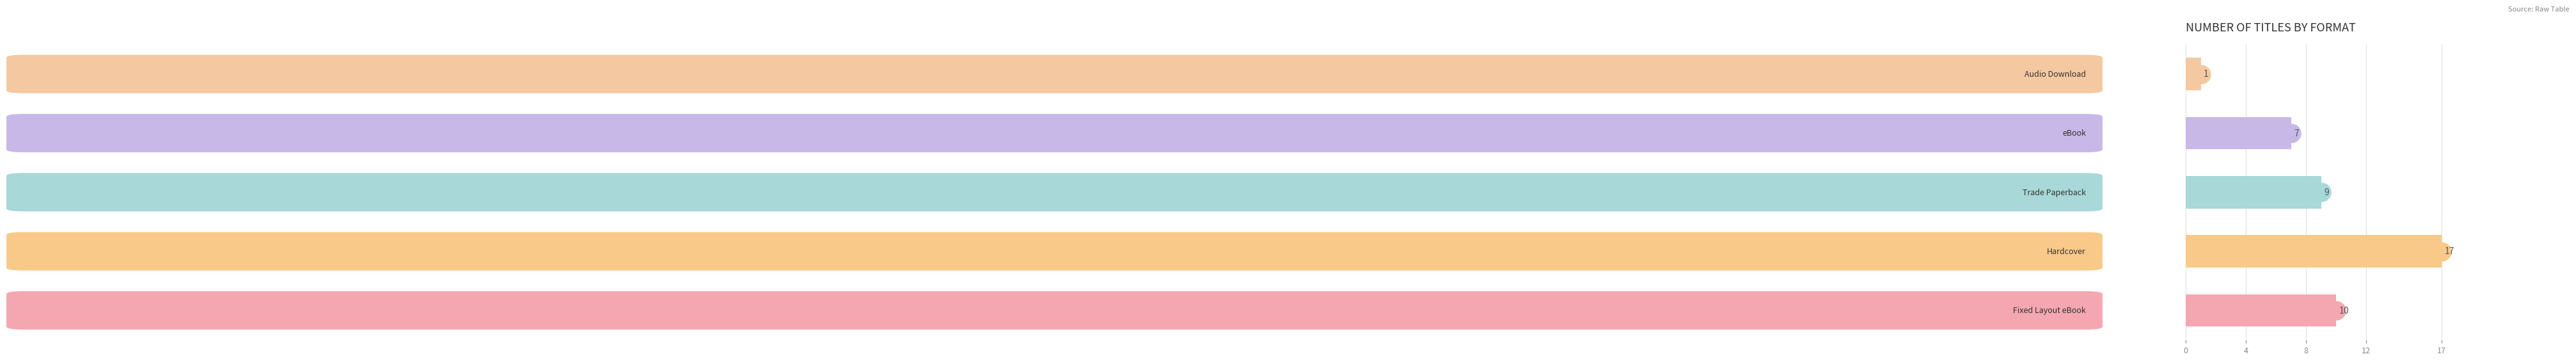

How many values are below 9?

2